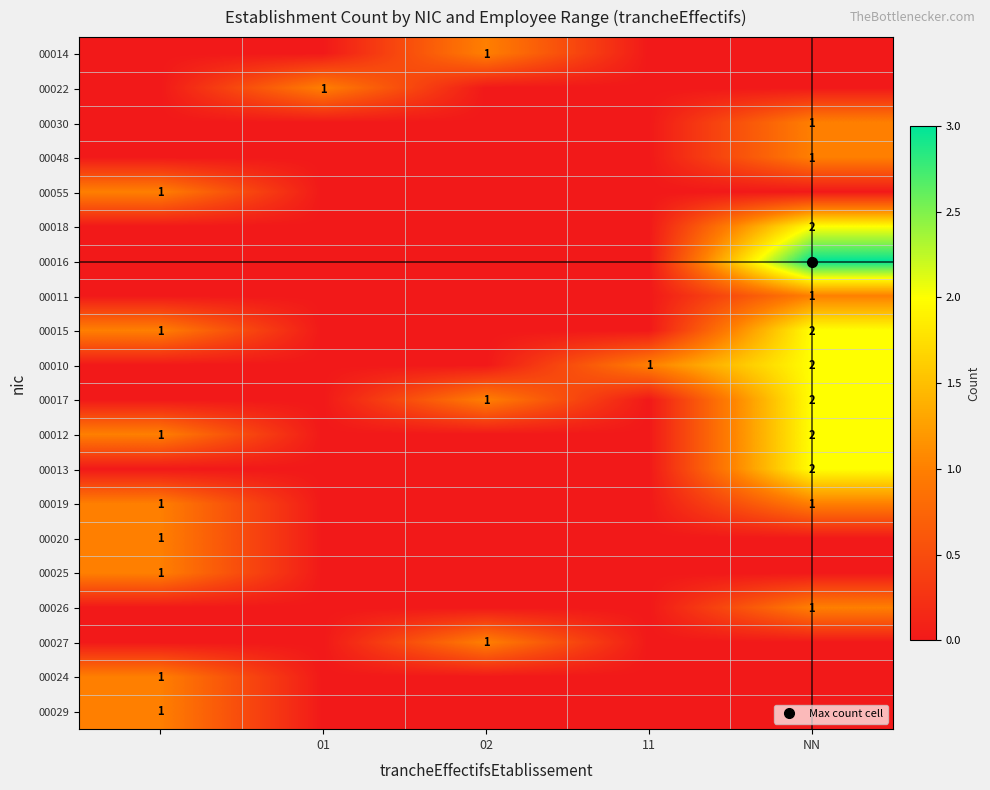

Count the number of categories in the chart.

5